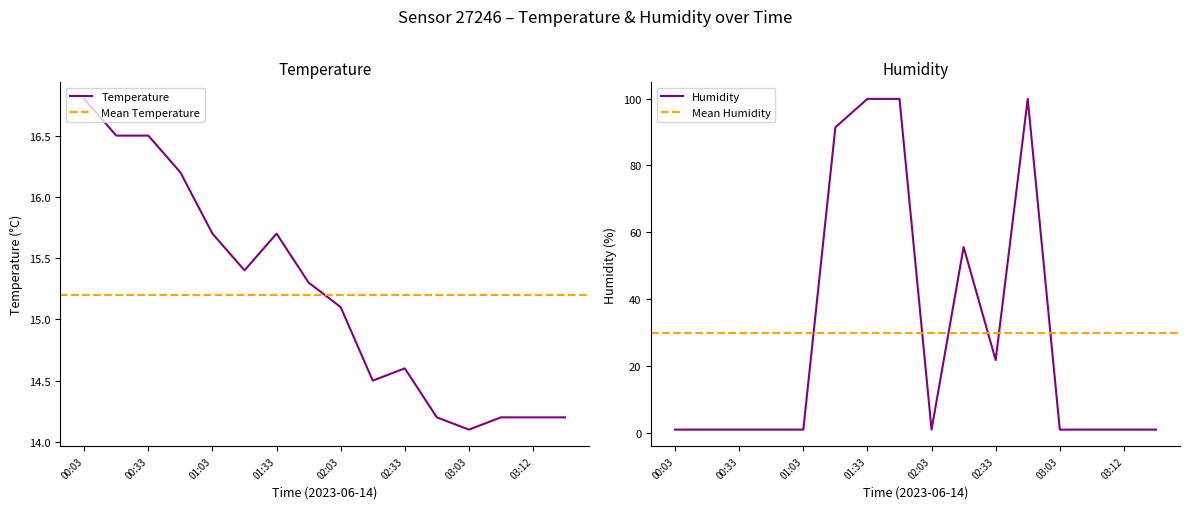

How many data points does each series have?

16